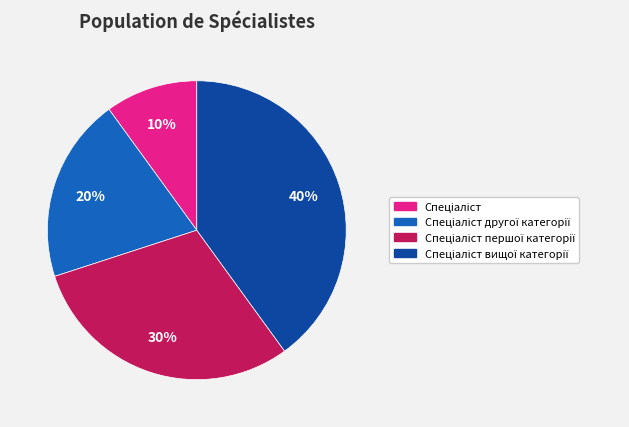

Does any single category account for the majority?

No